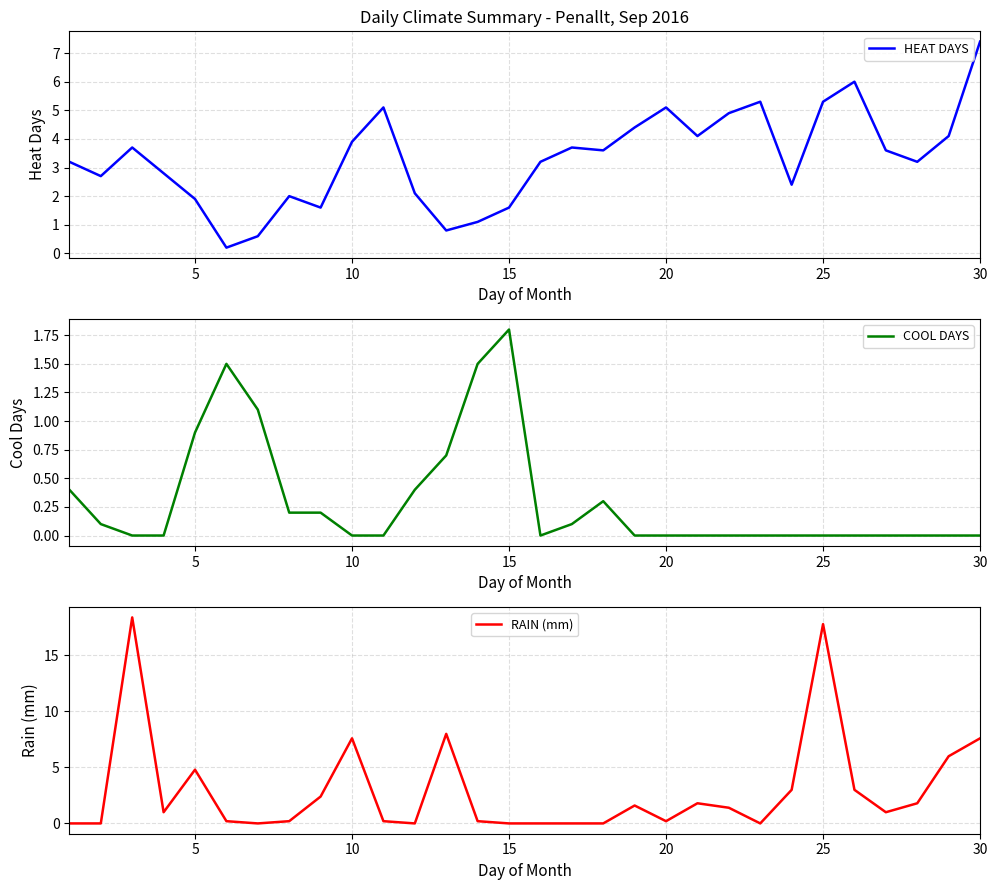

Reading right to left, list all the values displayed in this chart.

HEAT DAYS: 7.4	4.1	3.2	3.6	6.0	5.3	2.4	5.3	4.9	4.1	5.1	4.4	3.6	3.7	3.2	1.6	1.1	0.8	2.1	5.1	3.9	1.6	2.0	0.6	0.2	1.9	2.8	3.7	2.7	3.2
COOL DAYS: 0.0	0.0	0.0	0.0	0.0	0.0	0.0	0.0	0.0	0.0	0.0	0.0	0.3	0.1	0.0	1.8	1.5	0.7	0.4	0.0	0.0	0.2	0.2	1.1	1.5	0.9	0.0	0.0	0.1	0.4
RAIN (mm): 7.6	6.0	1.8	1.0	3.0	17.8	3.0	0.0	1.4	1.8	0.2	1.6	0.0	0.0	0.0	0.0	0.2	8.0	0.0	0.2	7.6	2.4	0.2	0.0	0.2	4.8	1.0	18.4	0.0	0.0